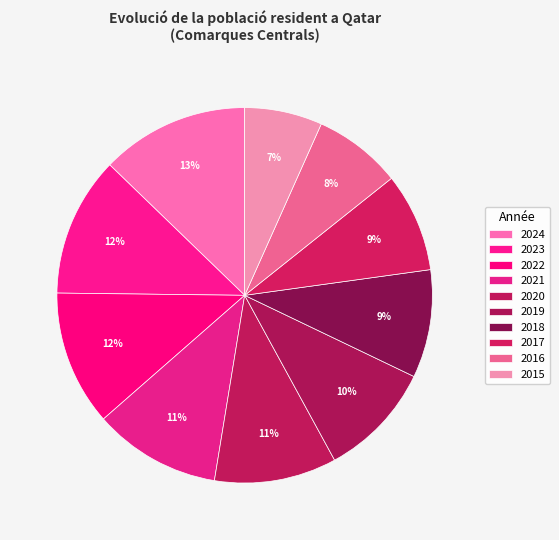

What is the ratio of the value at 2022 to the value at 2021?

1.1